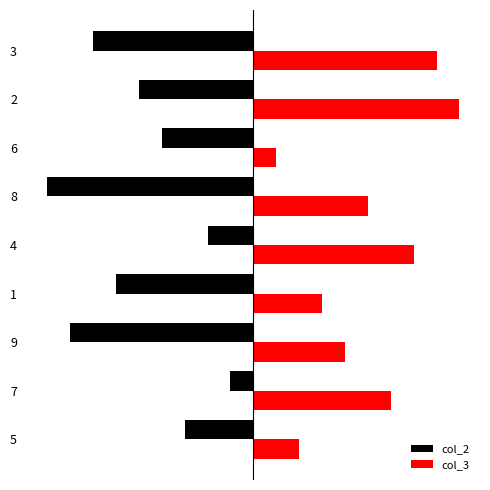

Rank the series at 8 from lowest to highest value.

col_2, col_3